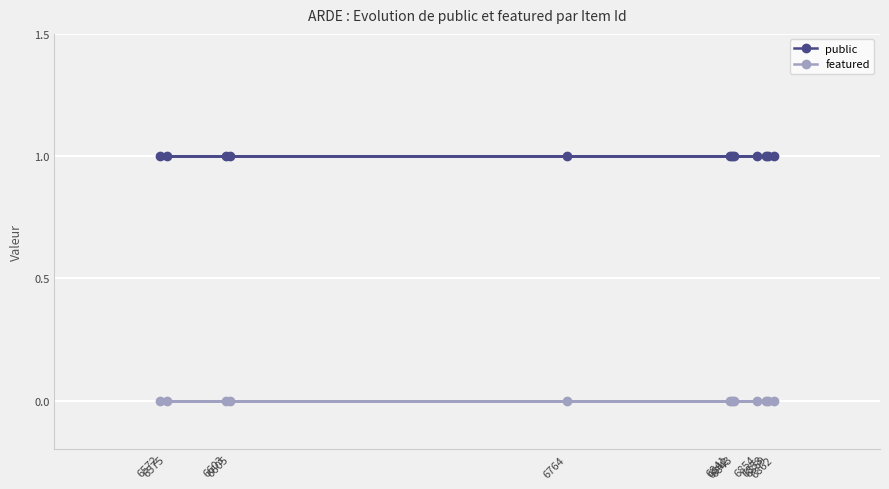

At which category does the chart reach its peak across all series?

6764